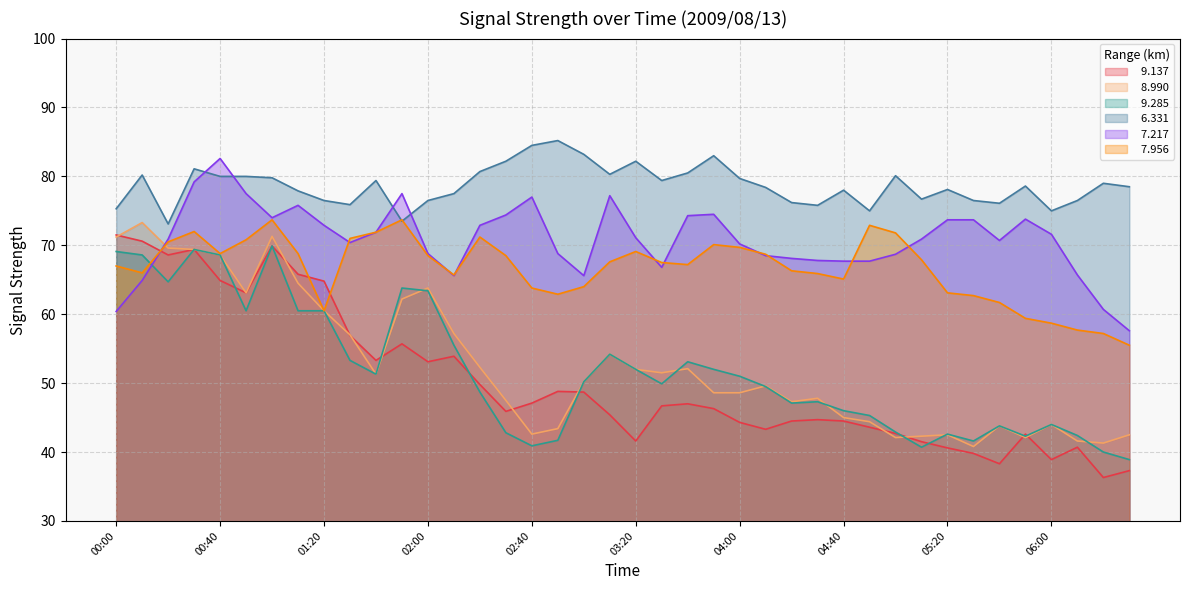

After their last crossing, which series has the higher values:   9.137 or   9.285?

  9.285